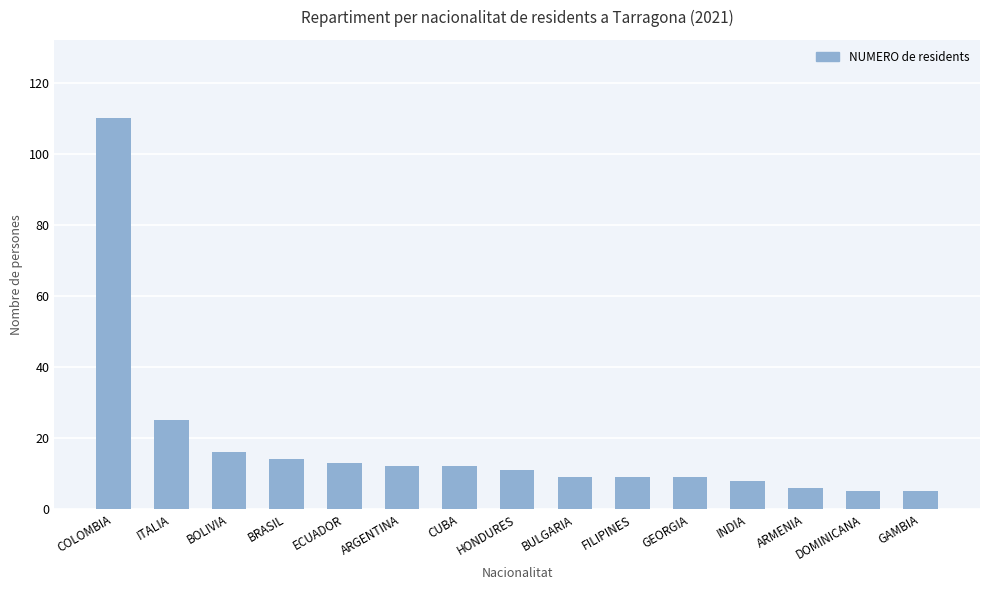

Which has a higher value, INDIA or CUBA?

CUBA